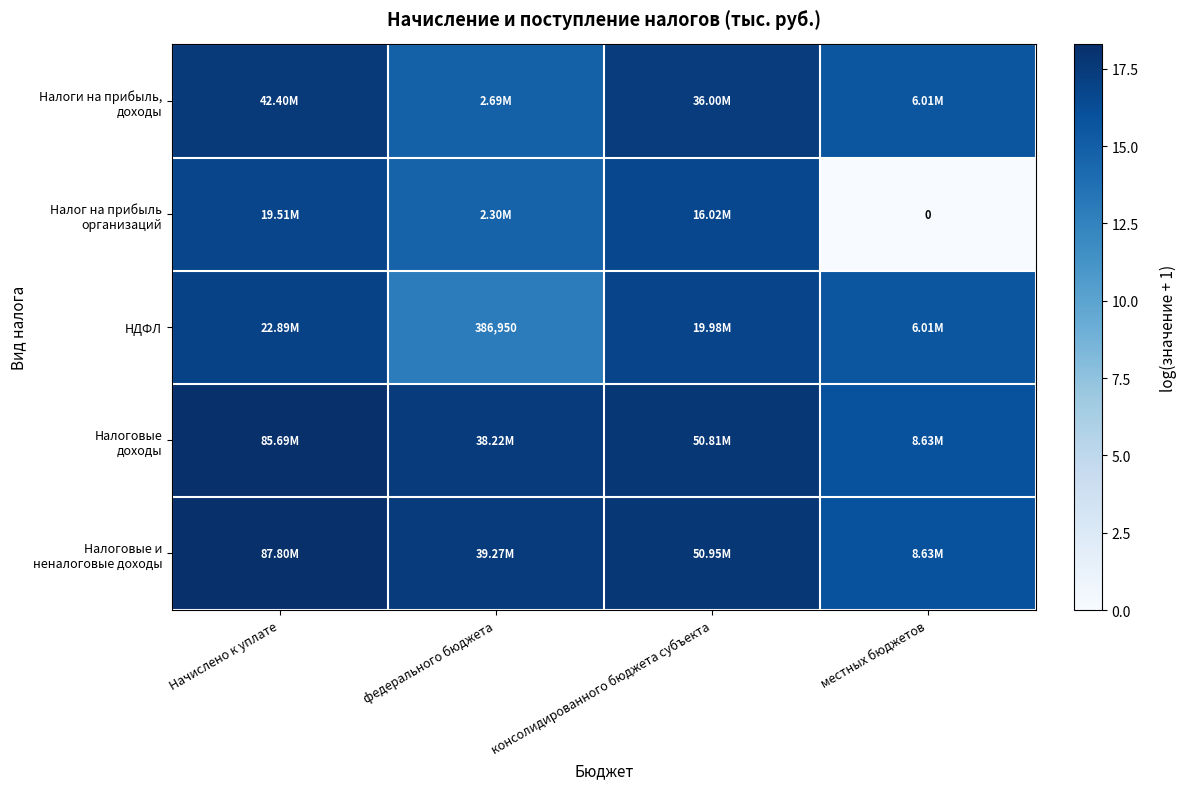

How many data points in НДФЛ are less than 16?

2